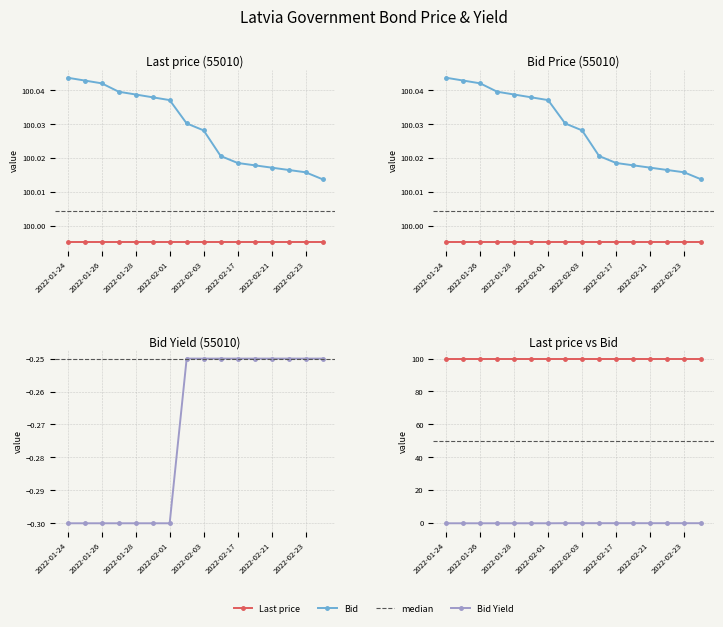

At how many categories does at least one series exceed 89?

16